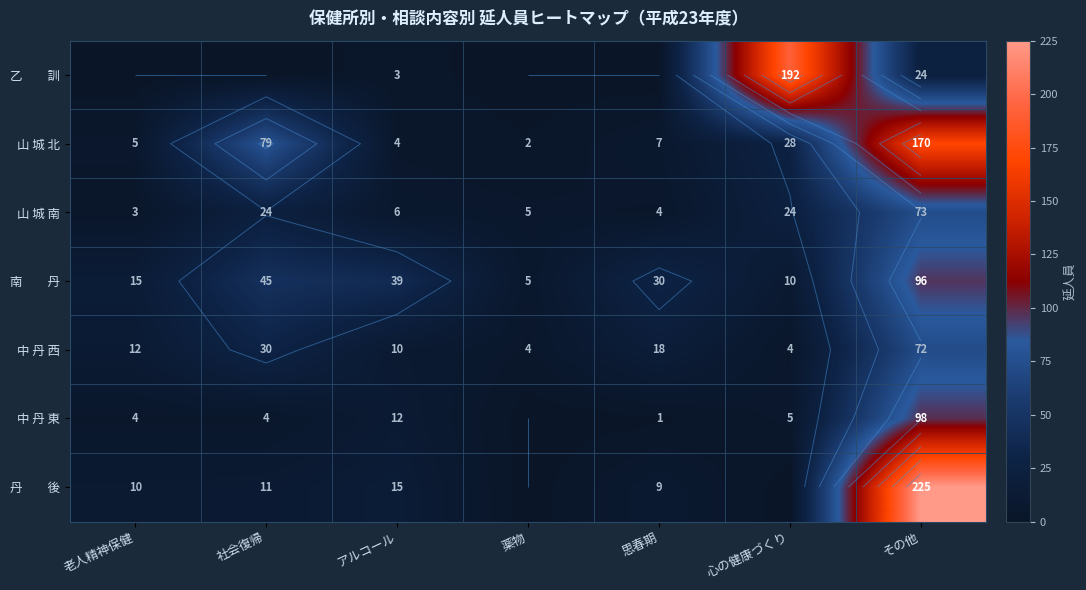

Which series changed the most between 老人精神保健 and アルコール?

南 丹